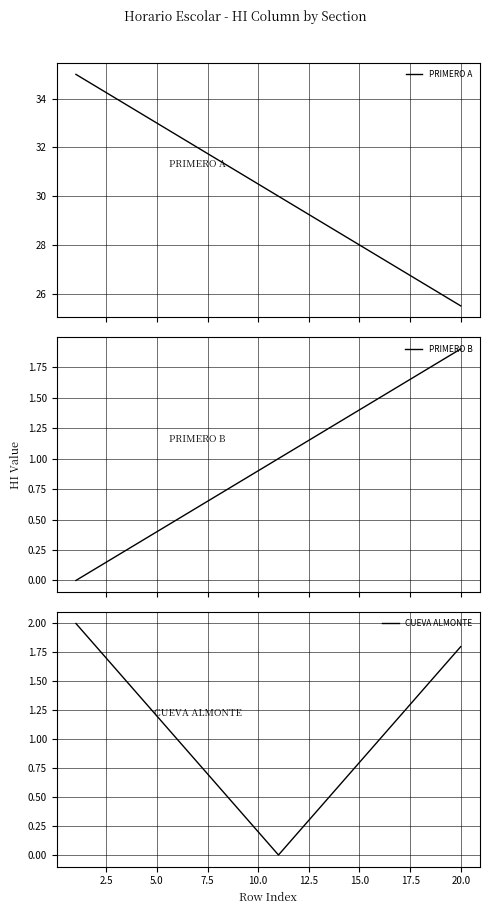

The value of CUEVA ALMONTE at 15.0 is 0.3. True or false?

False